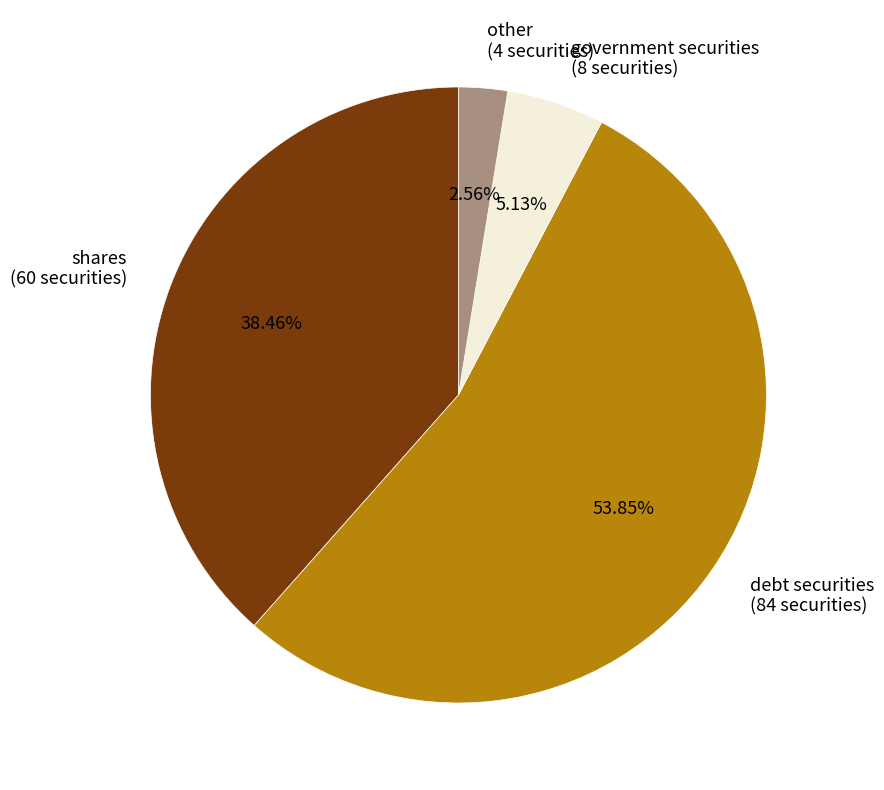

To the nearest percent, what is the difference between the largest and smallest slice percentages?

51%